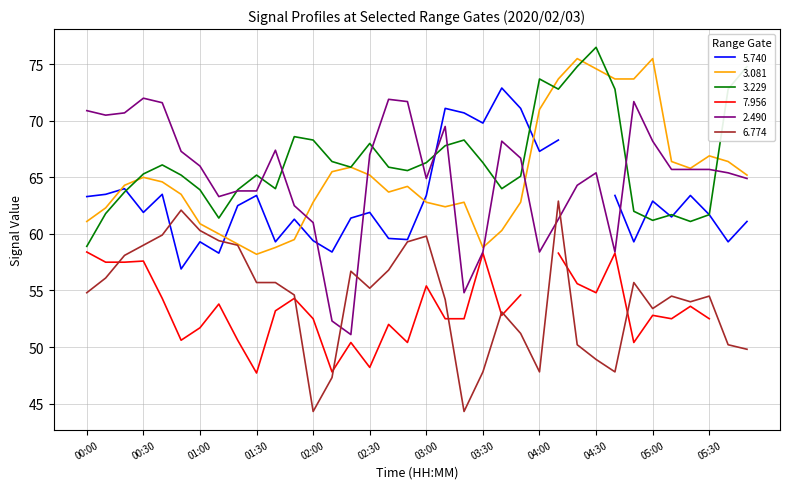

What is the spread (max minus min) of values at 04:40?

25.9